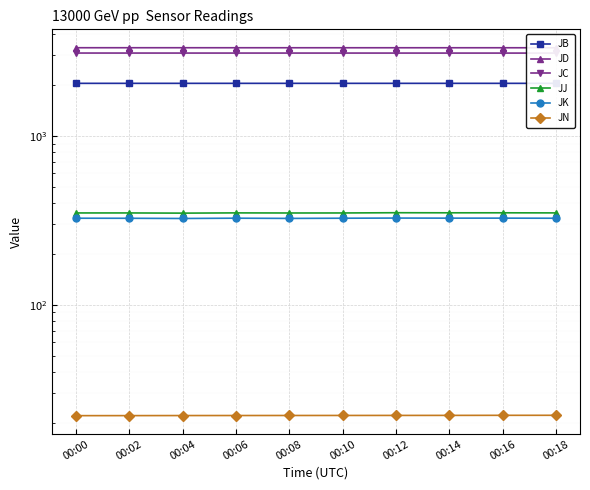

What is the value of the JB point at the 4th from the left?

2051.0